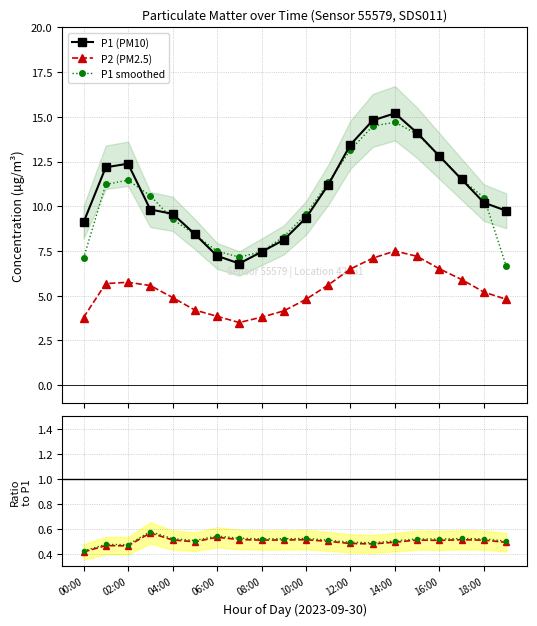

Is this an area chart (filled region under the line)?

No